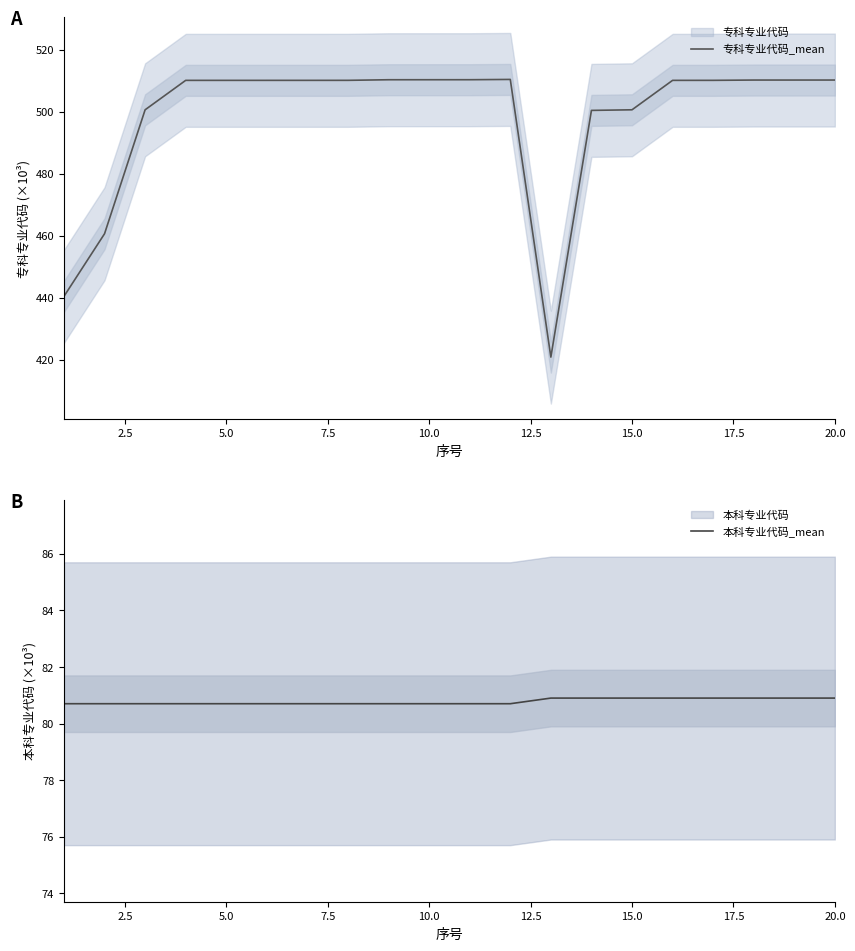

What is the highest value of the 专科专业代码_mean series?

510.4